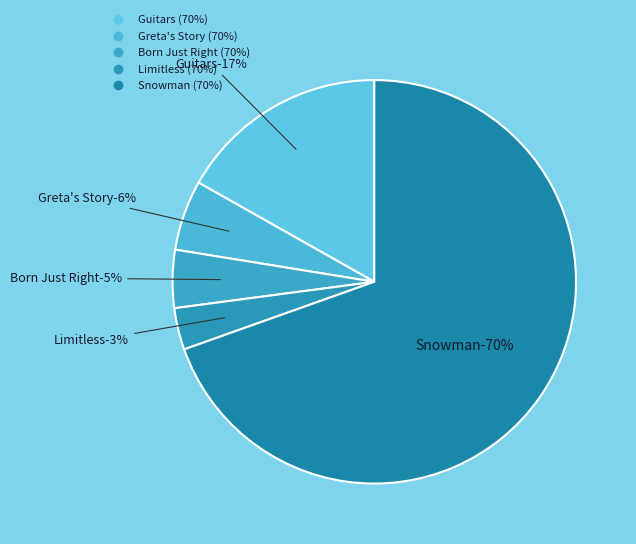

How much of the chart is everything except Limitless?

96.7%